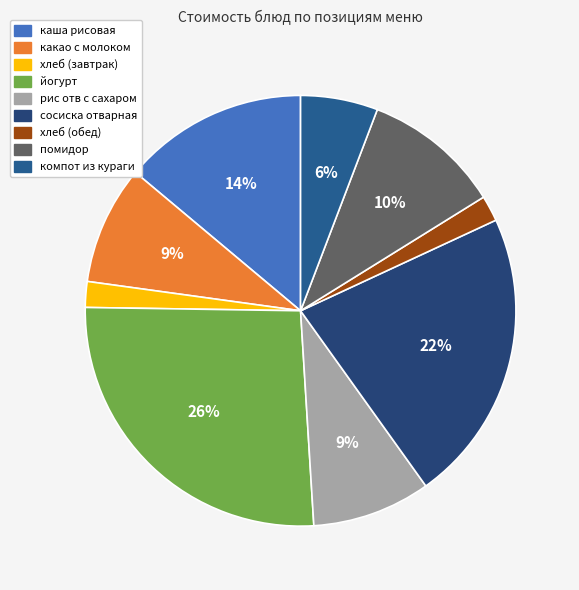

Is it true that хлеб (обед) is 2% of the pie?

True